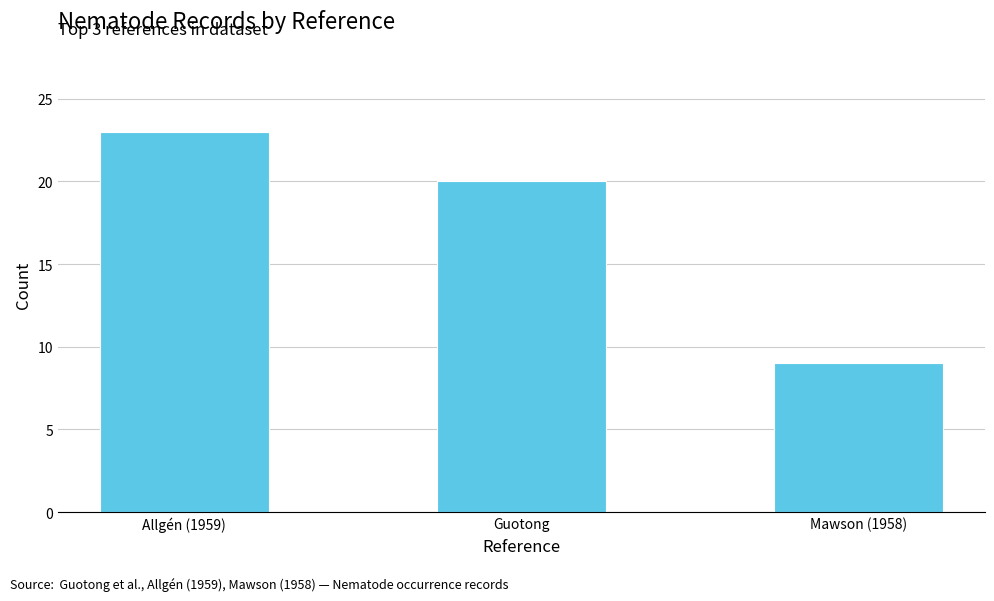

What is the sum of the values at Allgén (1959) and Guotong?

43